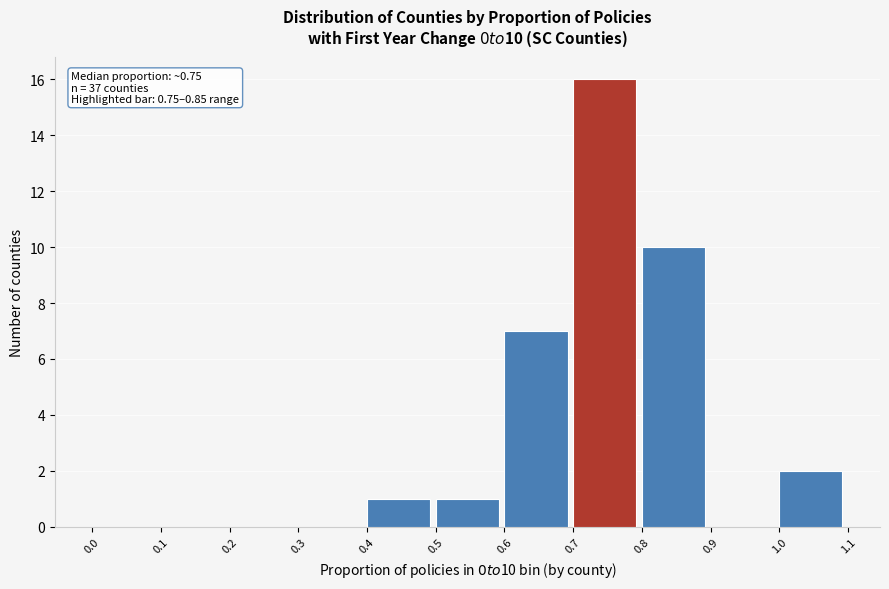

Which range on the x-axis has the tallest bar?

0.7 to 0.8